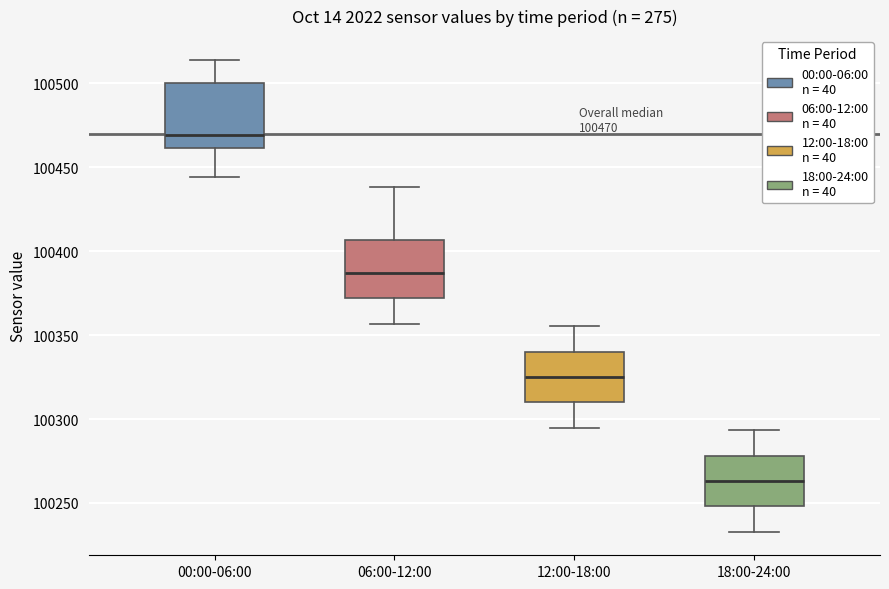

Which box's median line is the lowest?

18:00-24:00